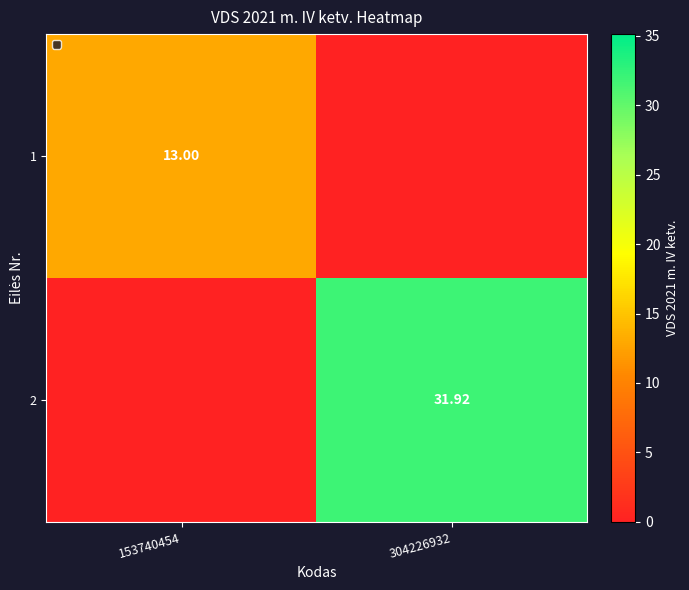

Is it true that 2 equals -18.2 at 153740454?

False